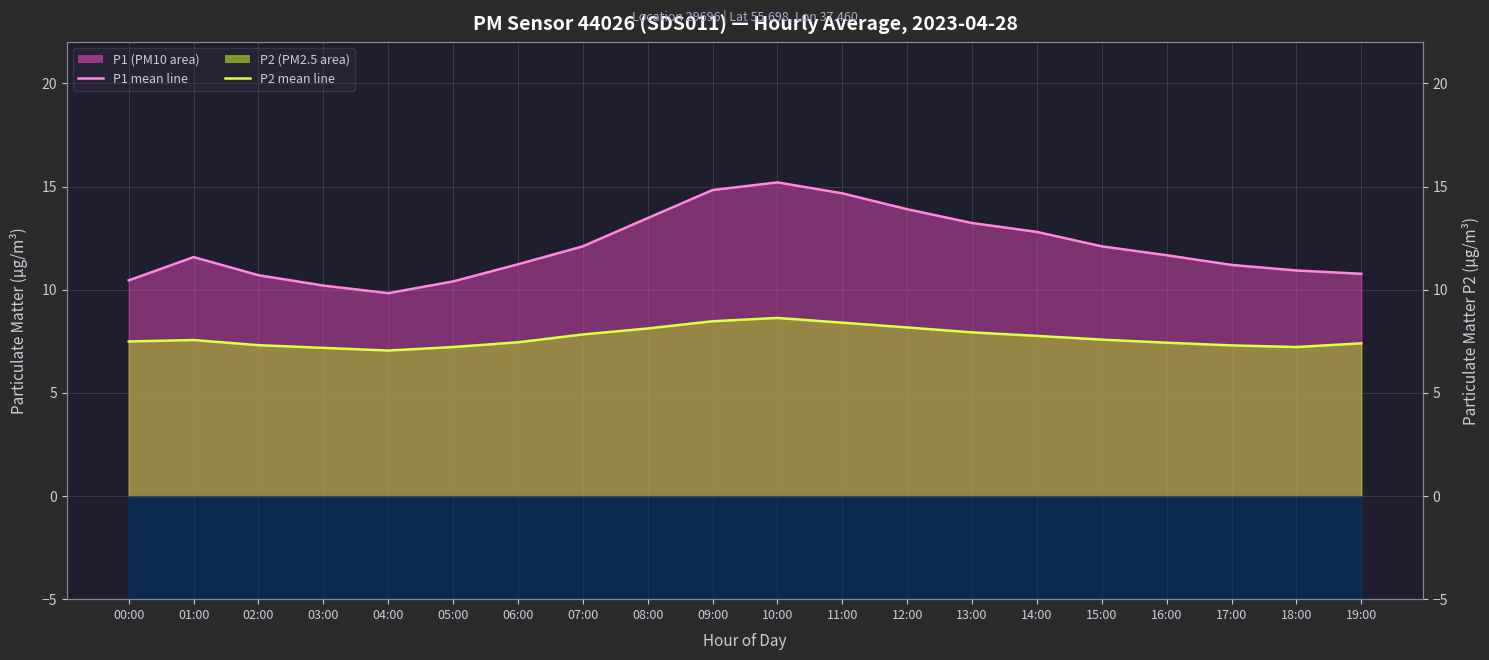

Reading left to right, what are all the values shown in this chart?

P1 mean: 10.4	11.6	10.7	10.2	9.8	10.4	11.2	12.1	13.5	14.8	15.2	14.7	13.9	13.2	12.8	12.1	11.7	11.2	10.9	10.8
P2 mean: 7.5	7.6	7.3	7.2	7.0	7.2	7.5	7.8	8.1	8.5	8.6	8.4	8.2	7.9	7.8	7.6	7.4	7.3	7.2	7.4